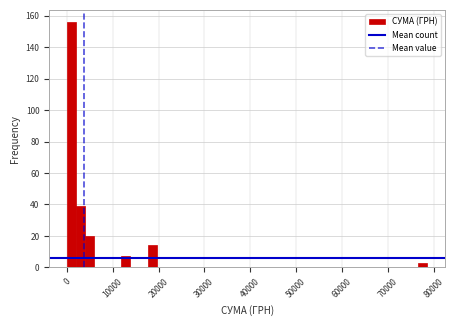

Around what value on the x-axis is the tallest bar? Give the approximate position of its centre, as read against the axis.

1000